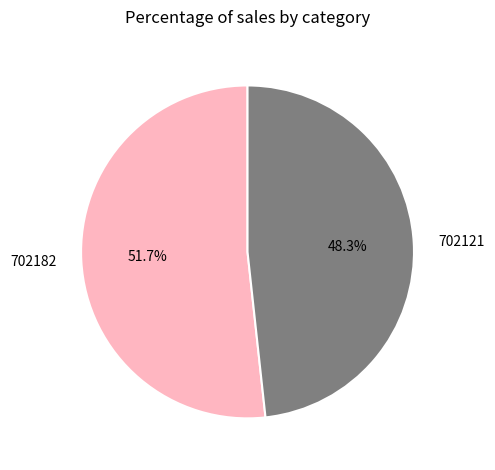

Is it true that 702182 is 43% of the pie?

False